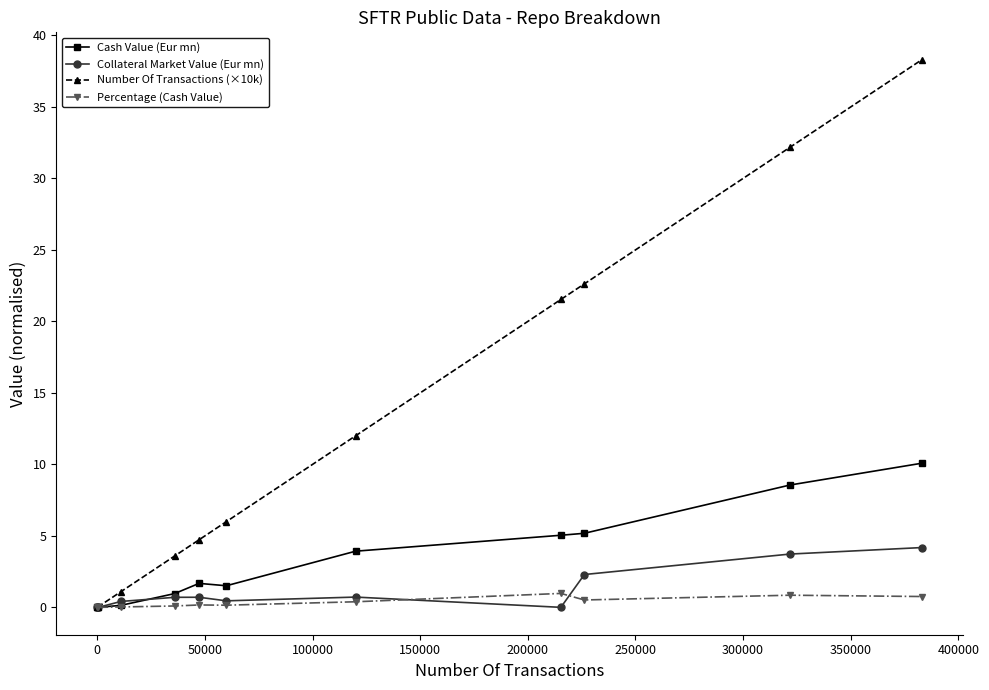

List the series in order of their peak value, highest first.

Number Of Transactions (×10k), Cash Value (Eur mn), Collateral Market Value (Eur mn), Percentage (Cash Value)